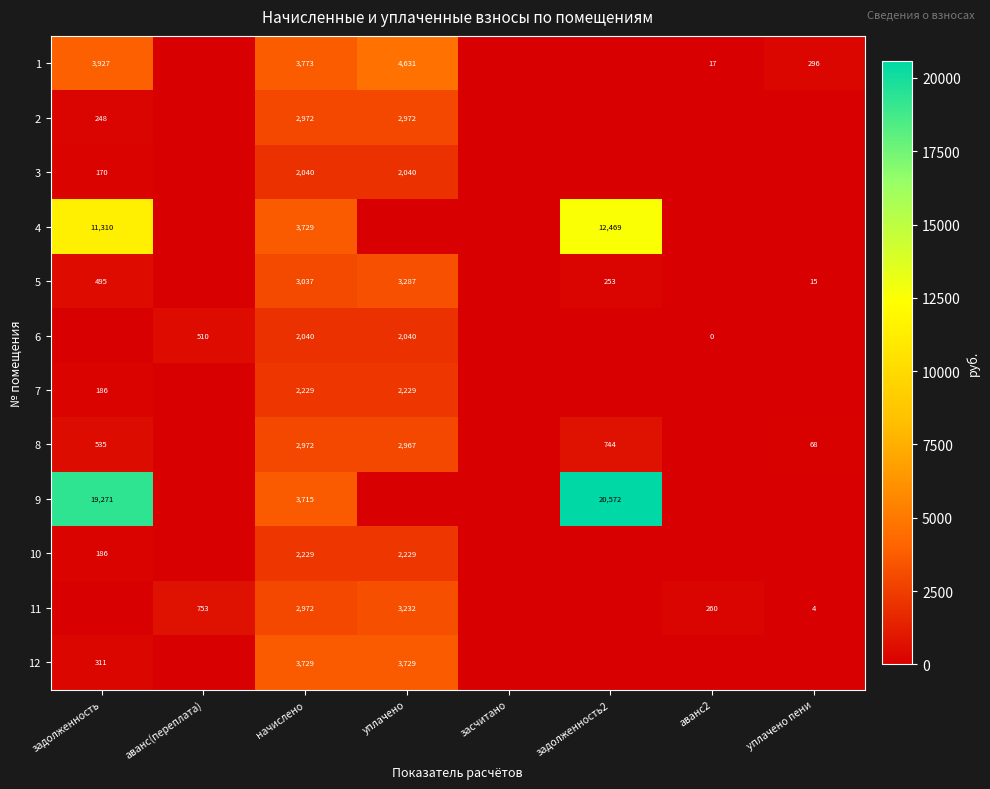

What is the difference between the 1 values at задолженность and начислено?

154